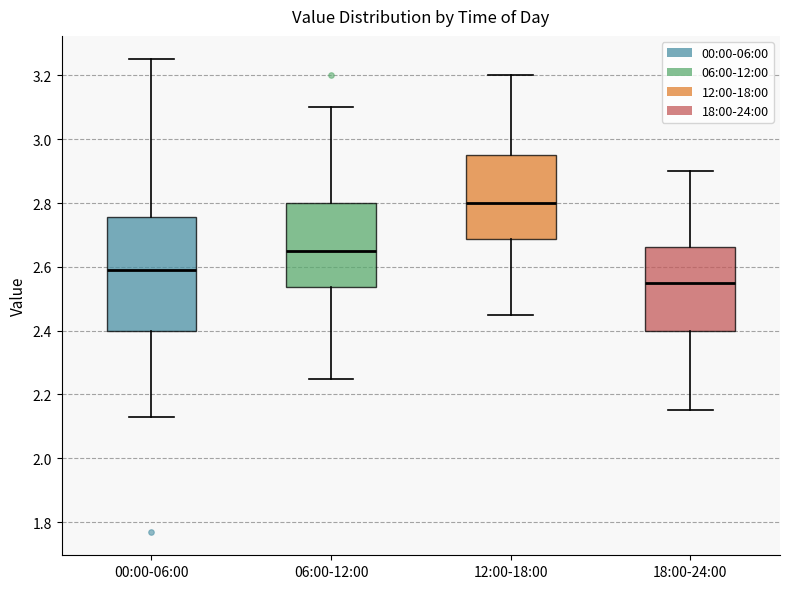

Where does the upper whisker of the box for 12:00-18:00 end on the y-axis? The values are not printed on the chart, so give them approximately, as read against the axis.

3.20